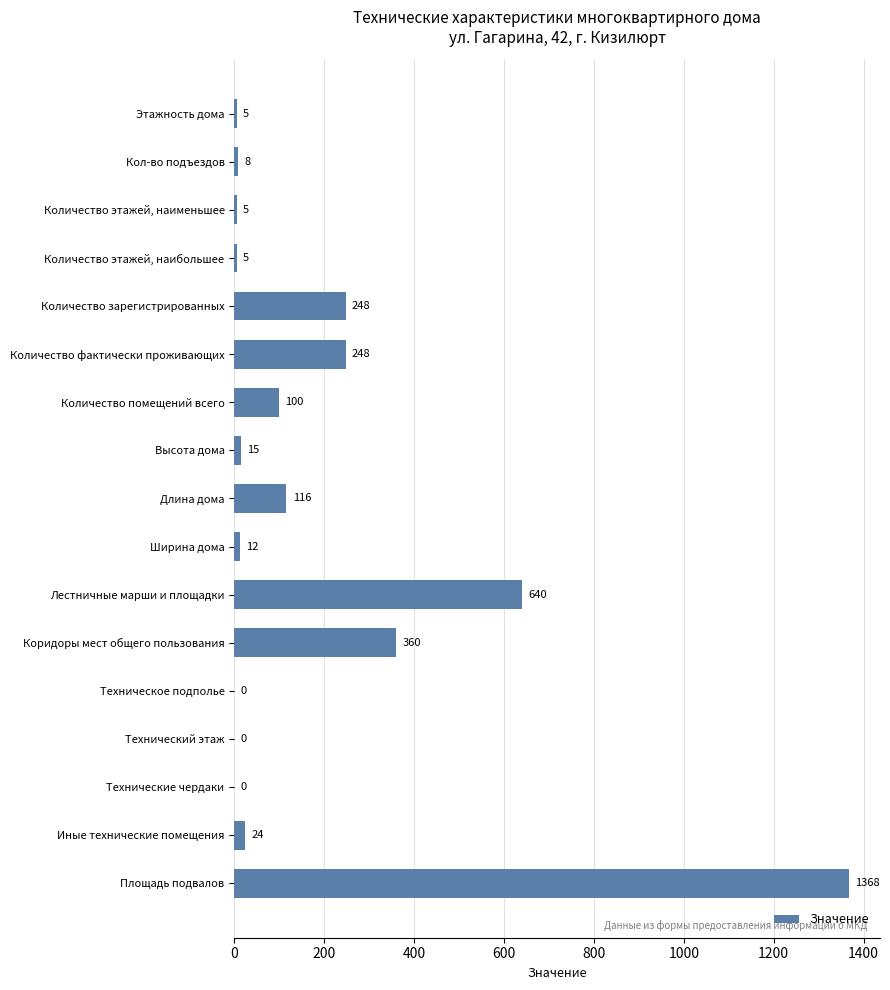

True or false: the data shows 172 at Количество помещений всего.

False